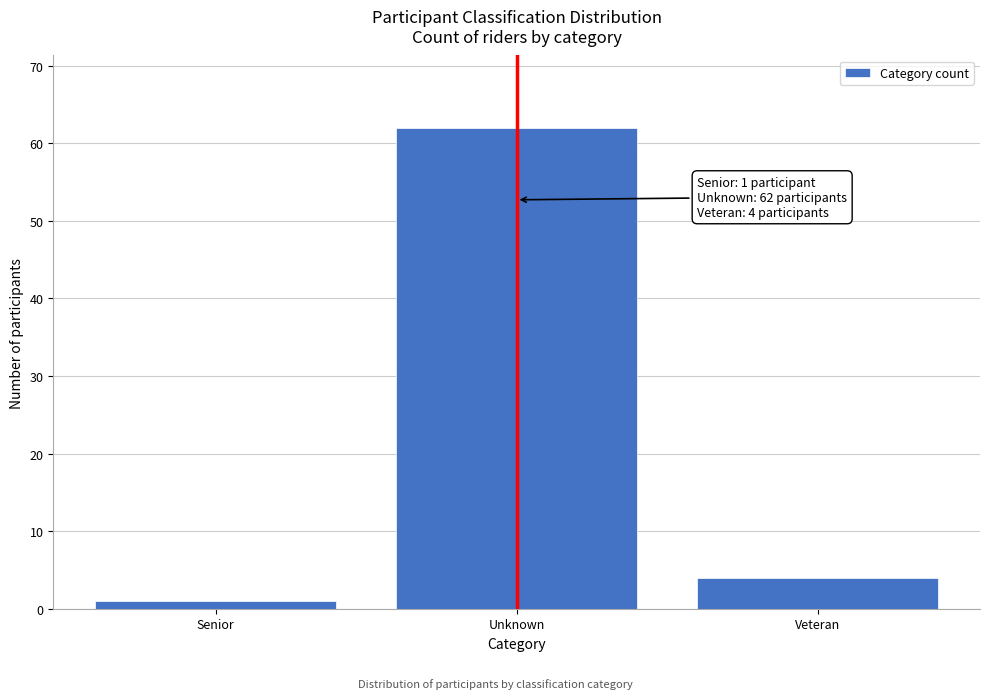

Reading right to left, what are all the values shown in this chart?

4	62	1